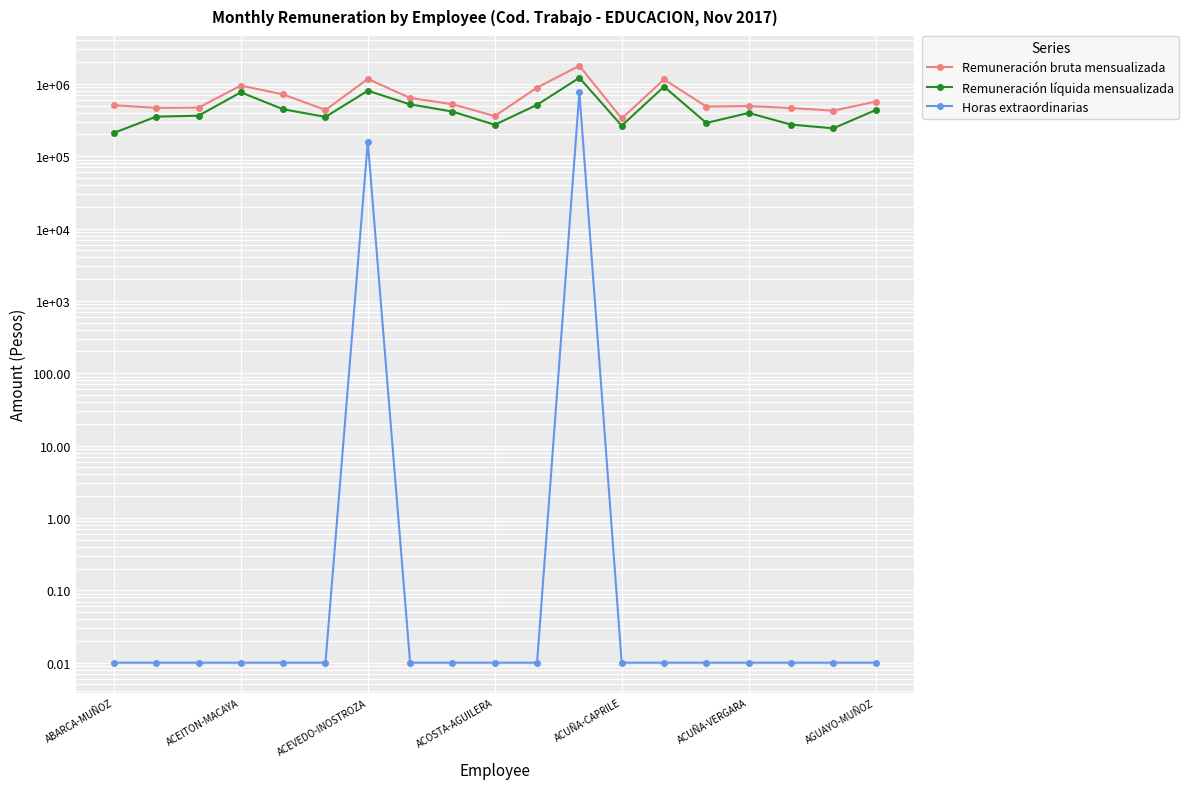

Reading left to right, what are all the values shown in this chart?

Remuneración bruta mensualizada: 506875.0	465746.0	469010.0	946934.0	714651.0	435730.0	1167537.0	638520.0	522952.0	358582.0	888432.0	1776427.0	332022.0	1150997.0	485346.0	493224.0	463375.0	426146.0	568059.0
Remuneración líquida mensualizada: 210010.0	352224.0	362766.0	763420.0	445704.0	349057.0	803479.0	520793.0	414110.0	271767.0	513222.0	1213339.0	264392.0	914215.0	288158.0	396346.0	273649.0	242928.0	433749.0
Horas extraordinarias: 0.0	0.0	0.0	0.0	0.0	0.0	157986.0	0.0	0.0	0.0	0.0	768580.0	0.0	0.0	0.0	0.0	0.0	0.0	0.0